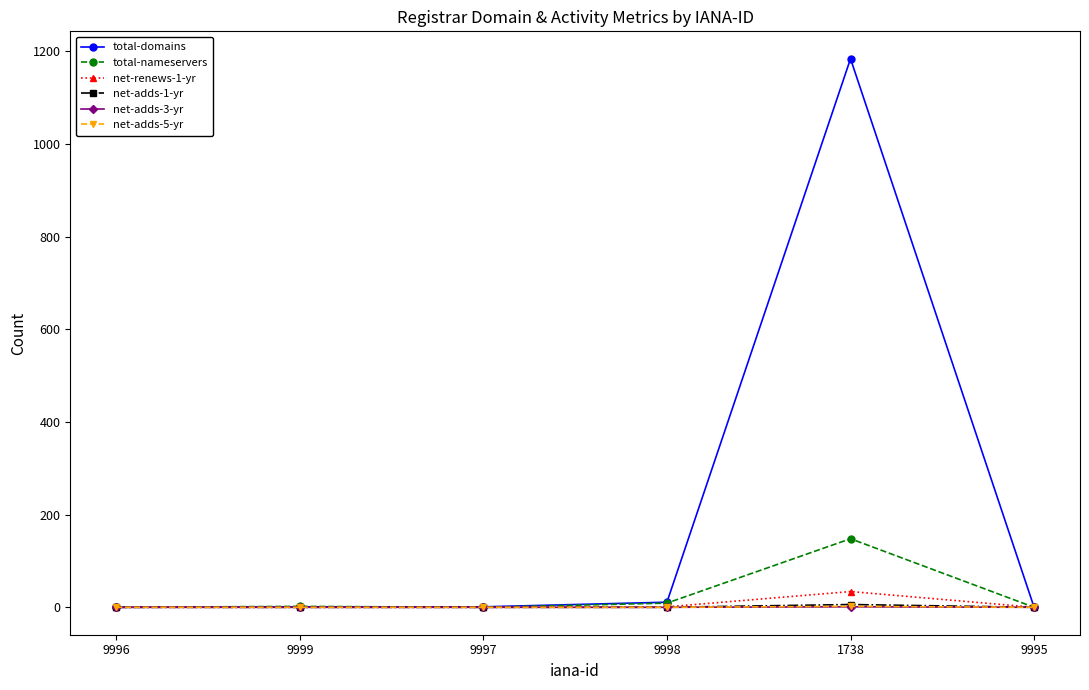

How many lines are shown in the chart?

6